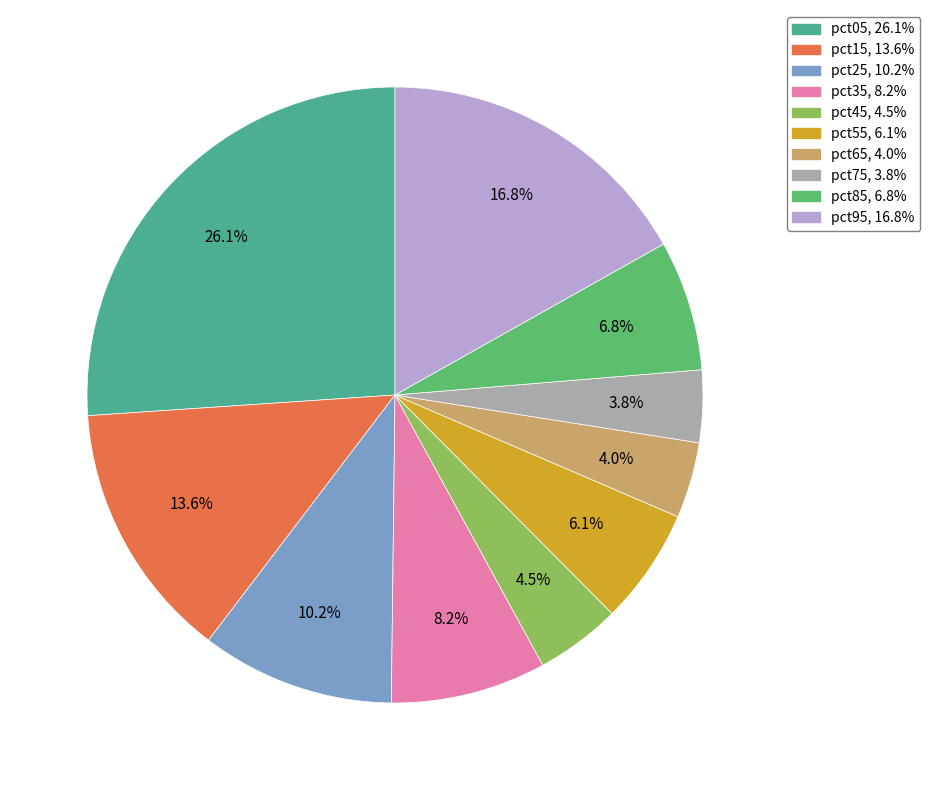

Which slice is the largest?

pct05